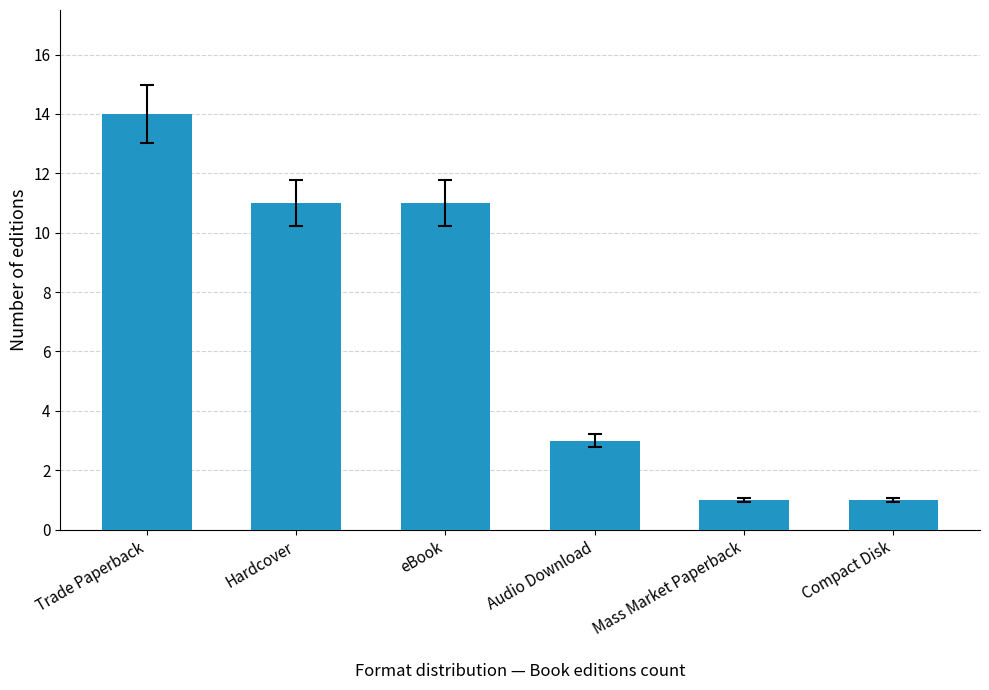

Which has a higher value, Compact Disk or Trade Paperback?

Trade Paperback